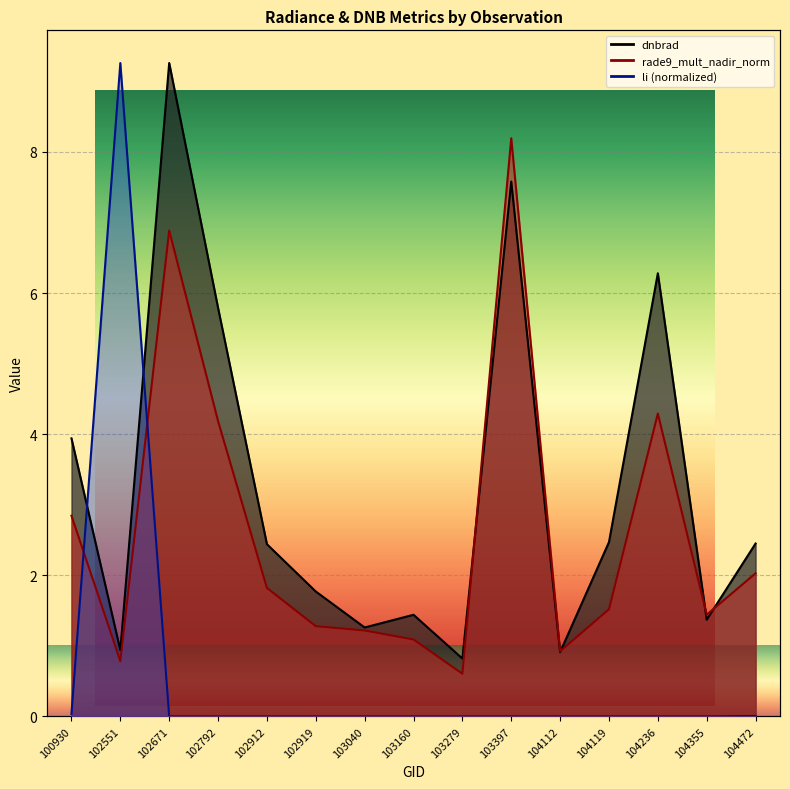

Reading left to right, list all the values displayed in this chart.

dnbrad: 100930=3.9	102551=0.9	102671=9.3	102792=5.8	102912=2.4	102919=1.8	103040=1.3	103160=1.4	103279=0.8	103397=7.6	104112=0.9	104119=2.5	104236=6.3	104355=1.4	104472=2.5
rade9_mult_nadir_norm: 100930=2.8	102551=0.8	102671=6.9	102792=4.2	102912=1.8	102919=1.3	103040=1.2	103160=1.1	103279=0.6	103397=8.2	104112=0.9	104119=1.5	104236=4.3	104355=1.4	104472=2.0
li: 100930=0.0	102551=9.3	102671=0.0	102792=0.0	102912=0.0	102919=0.0	103040=0.0	103160=0.0	103279=0.0	103397=0.0	104112=0.0	104119=0.0	104236=0.0	104355=0.0	104472=0.0